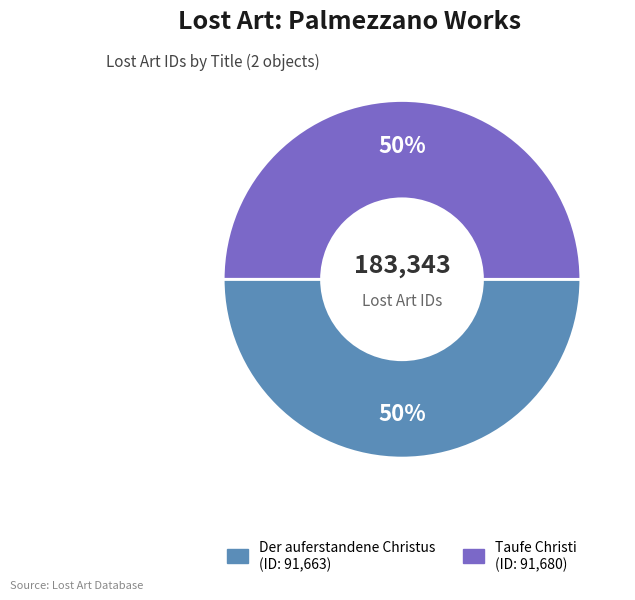

Is it true that Taufe Christi is 50% of the pie?

True